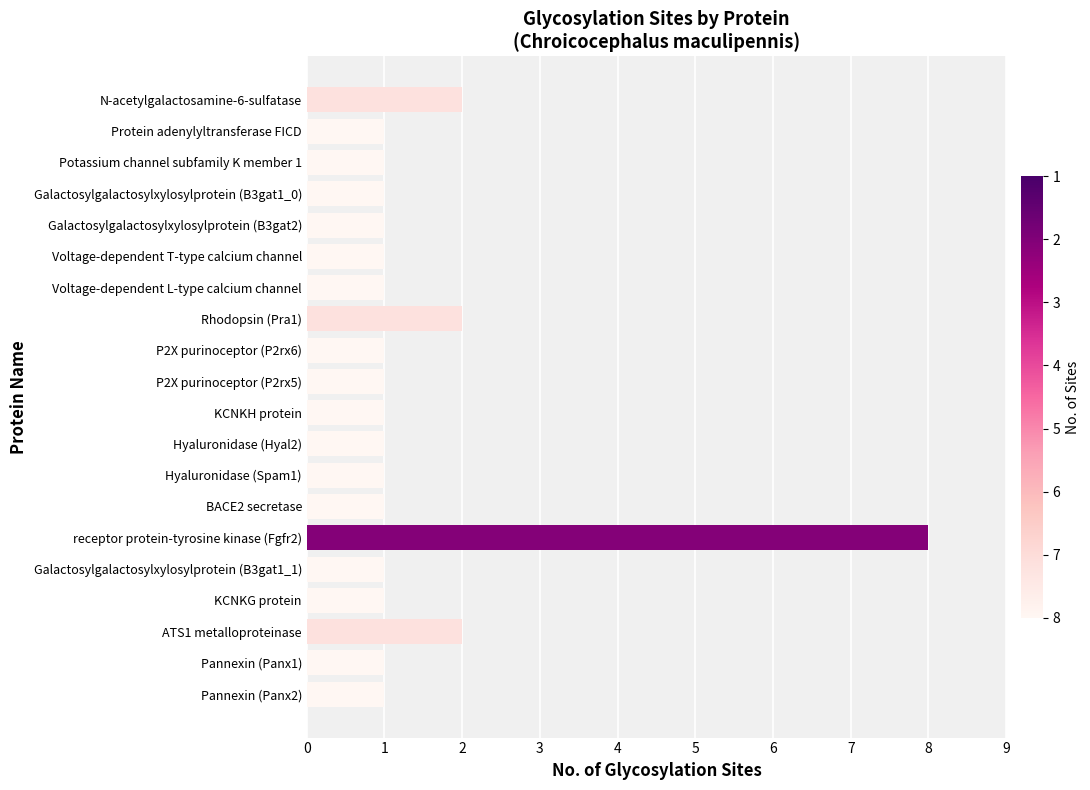

True or false: the data shows 3 at N-acetylgalactosamine-6-sulfatase.

False